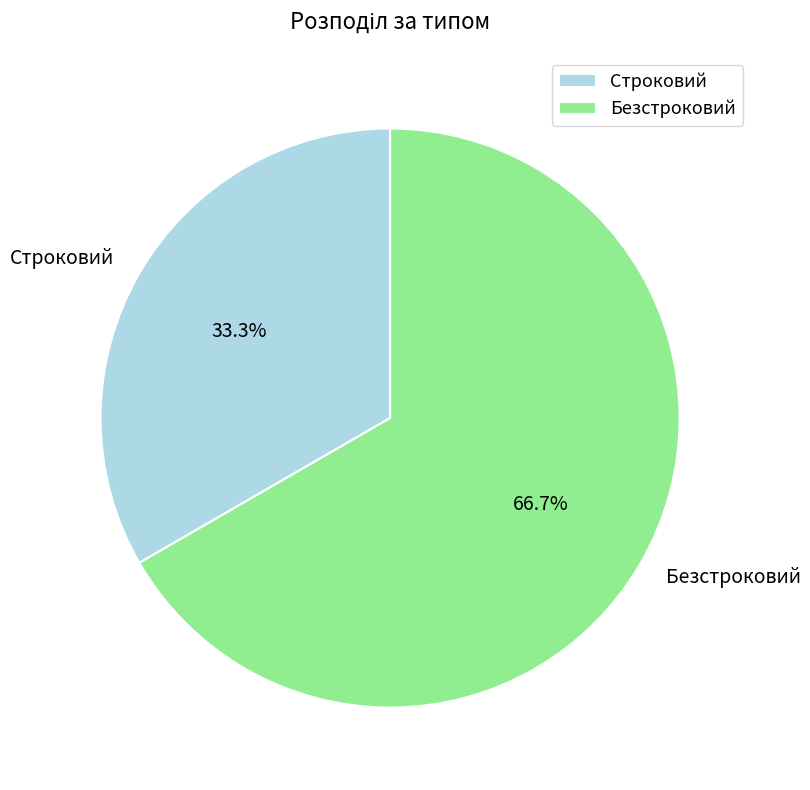

Is there a majority slice in this chart?

Yes